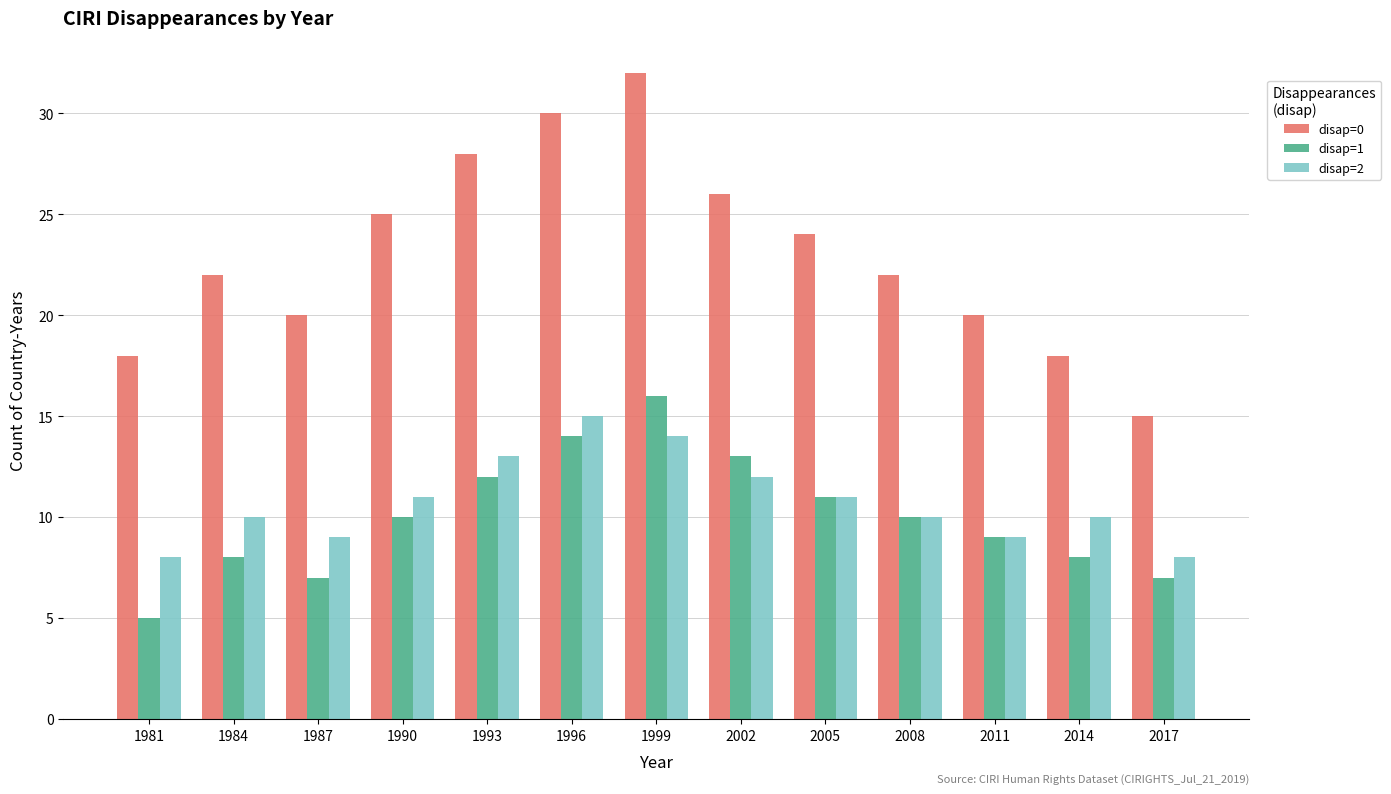

Which series changed the most between 1987 and 1993?

disap=0